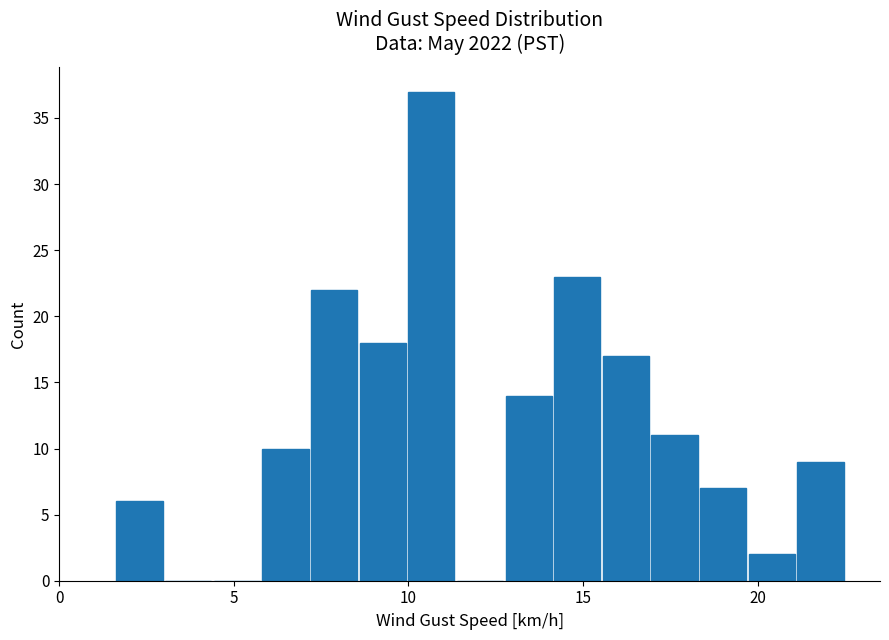

Around what value on the x-axis is the tallest bar? Give the approximate position of its centre, as read against the axis.

10.5